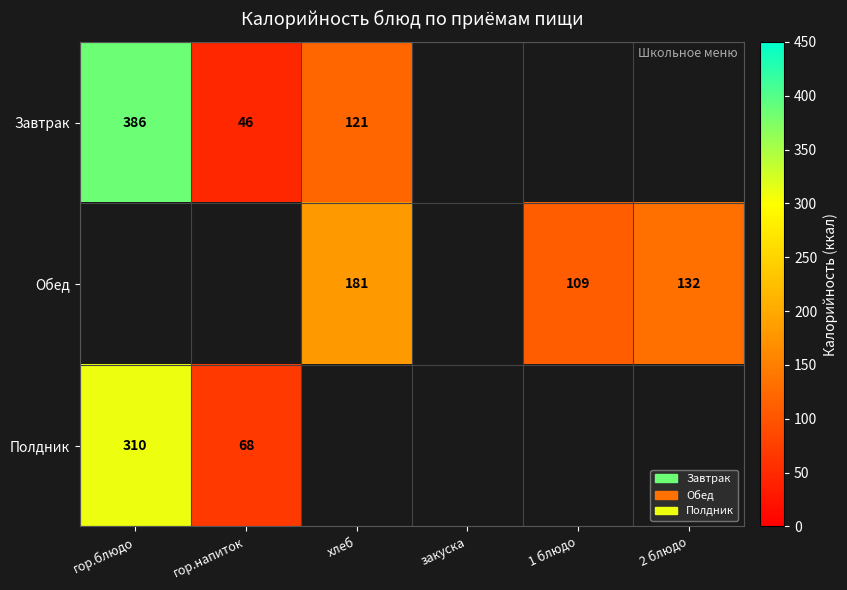

The Завтрак series shows 386 at гор.блюдо. True or false?

True